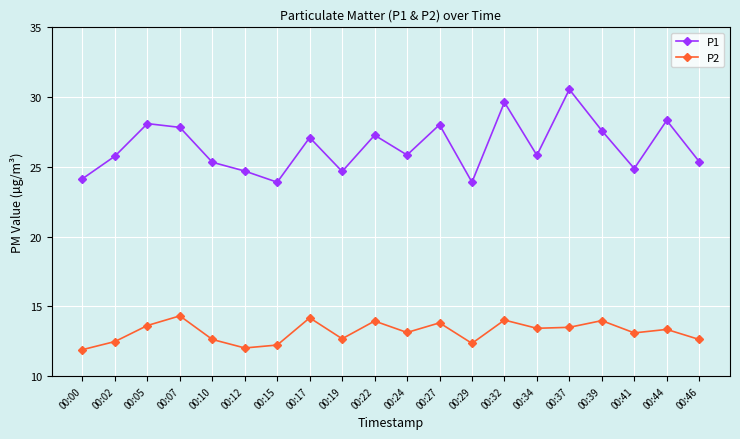

What is the value of the P1 point at the 17th from the left?

27.6